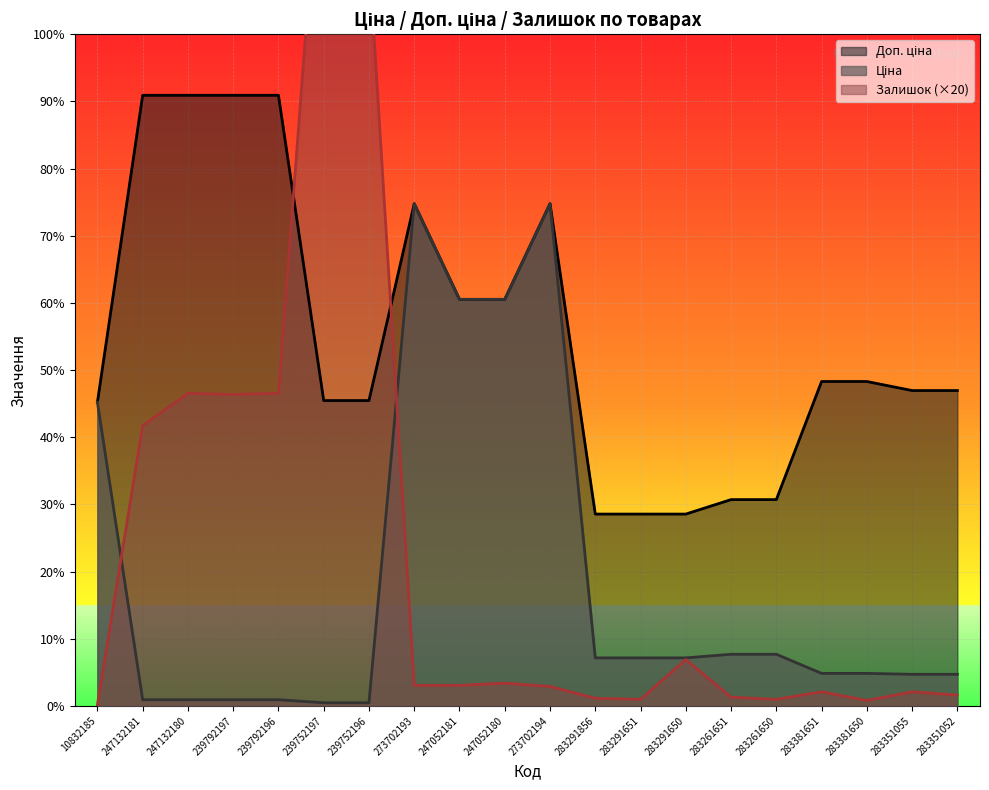

The value of Доп. ціна at 283381650 is 2726.3. True or false?

False